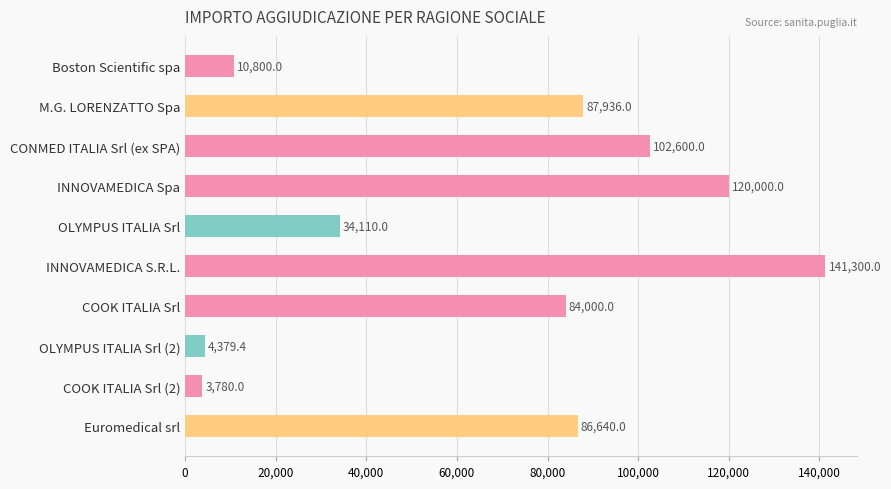

Is it true that the value at INNOVAMEDICA S.R.L. is 236408.6?

False